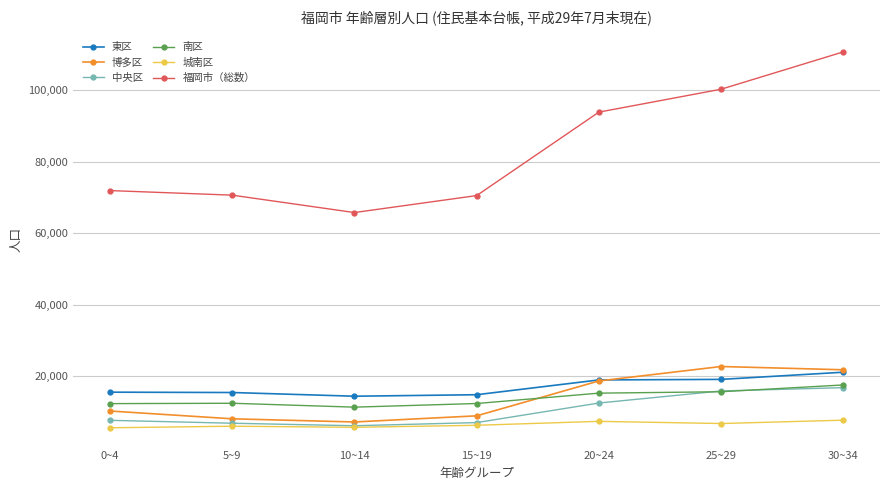

What is the total value across all series at 15~19?

119338